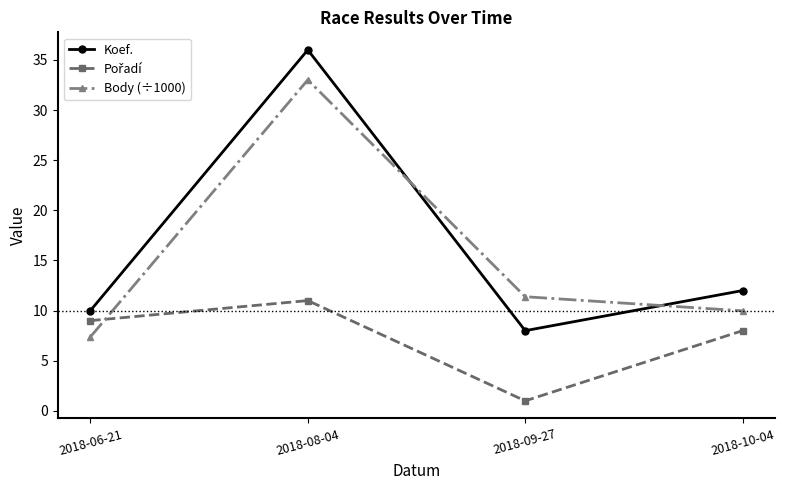

What is the sum of the Body (÷1000) values at 2018-06-21 and 2018-10-04?

17.4